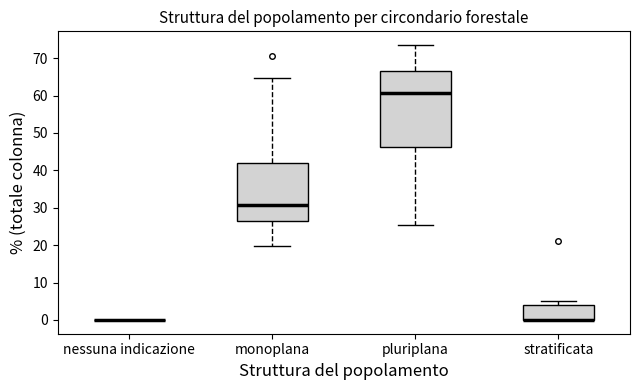

Reading left to right, read every box against the y-axis: the position of its median line, the range the box covers, and the ends of its whiskers. The values are not printed on the chart, so give them approximately, as read against the axis.

nessuna indicazione: box collapsed to a line at 0, whiskers 0 to 0
monoplana: median 31, box 27 to 42, whiskers 20 to 65
pluriplana: median 61, box 46 to 67, whiskers 25 to 74
stratificata: median 0 (drawn on the box's lower edge), box 0 to 4, whiskers 0 to 5